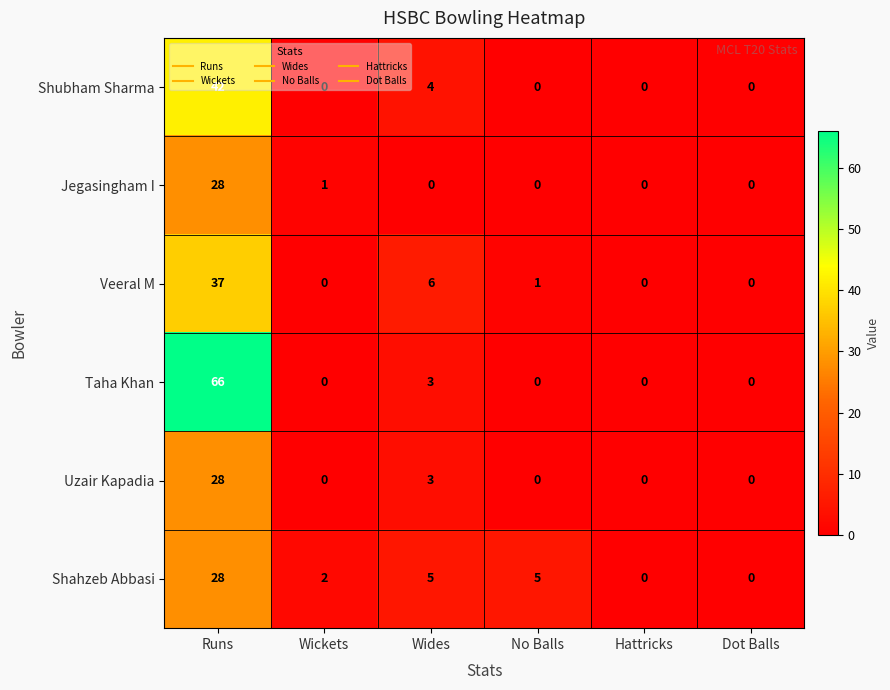

How many values in the Uzair Kapadia series exceed 0?

2